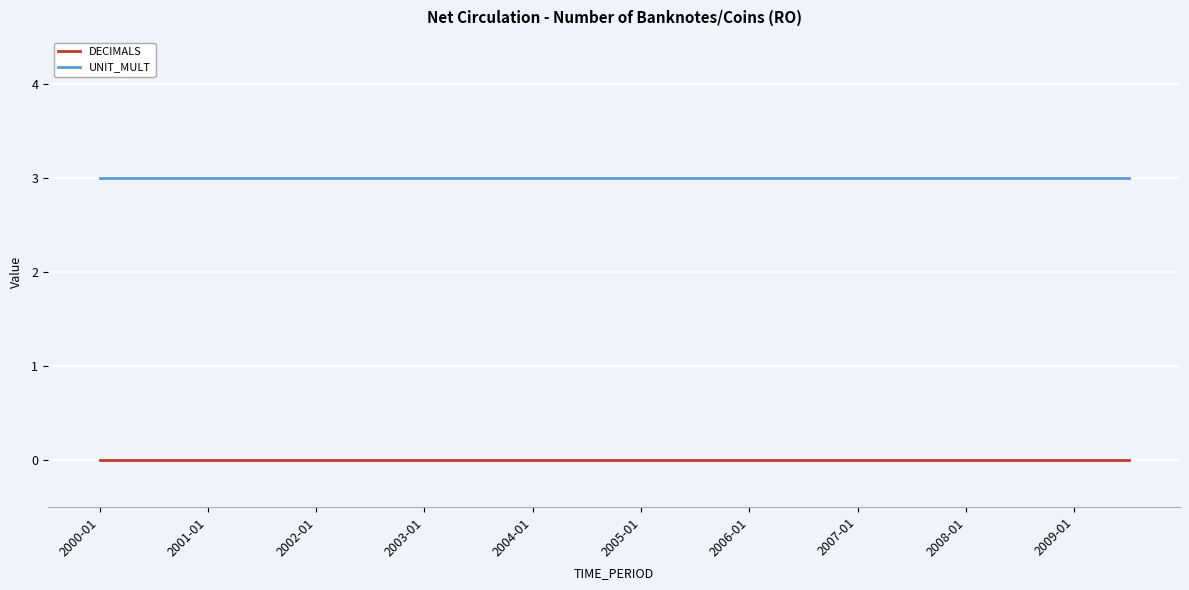

List the series in order of their peak value, lowest first.

DECIMALS, UNIT_MULT